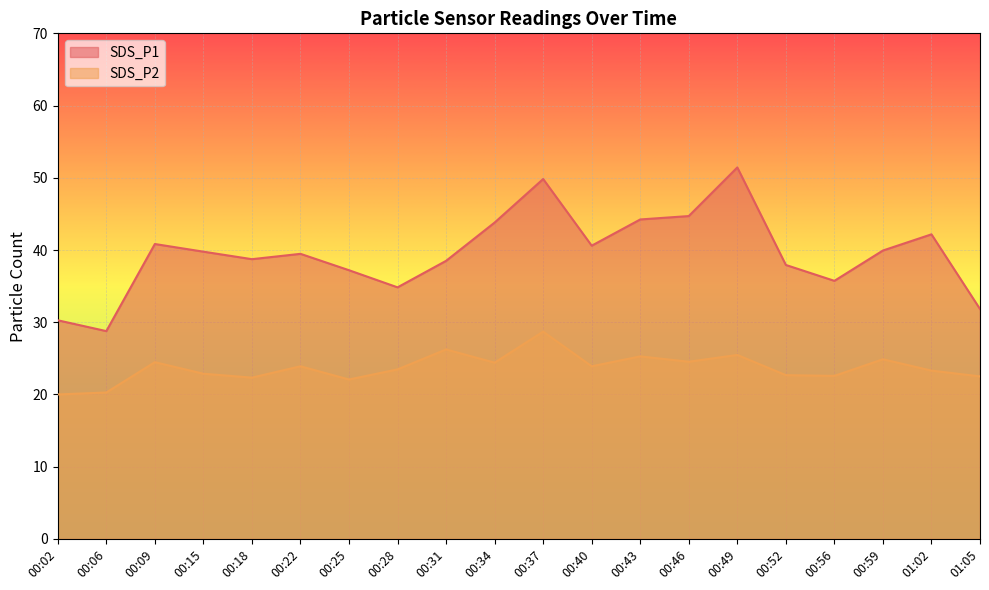

At which category does SDS_P1 reach its first local valley?

00:06